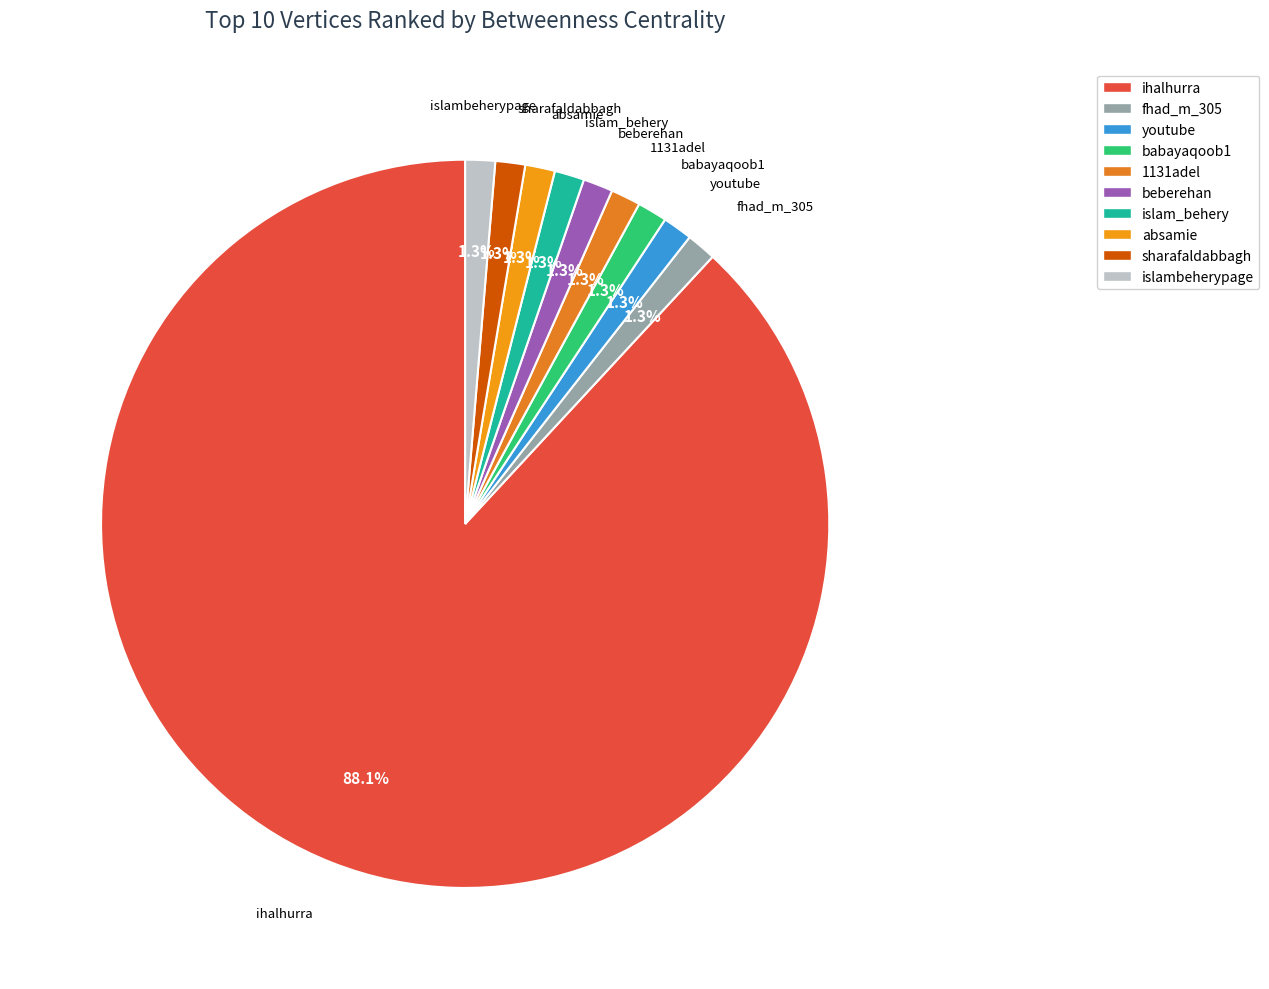

Does any single category account for the majority?

Yes